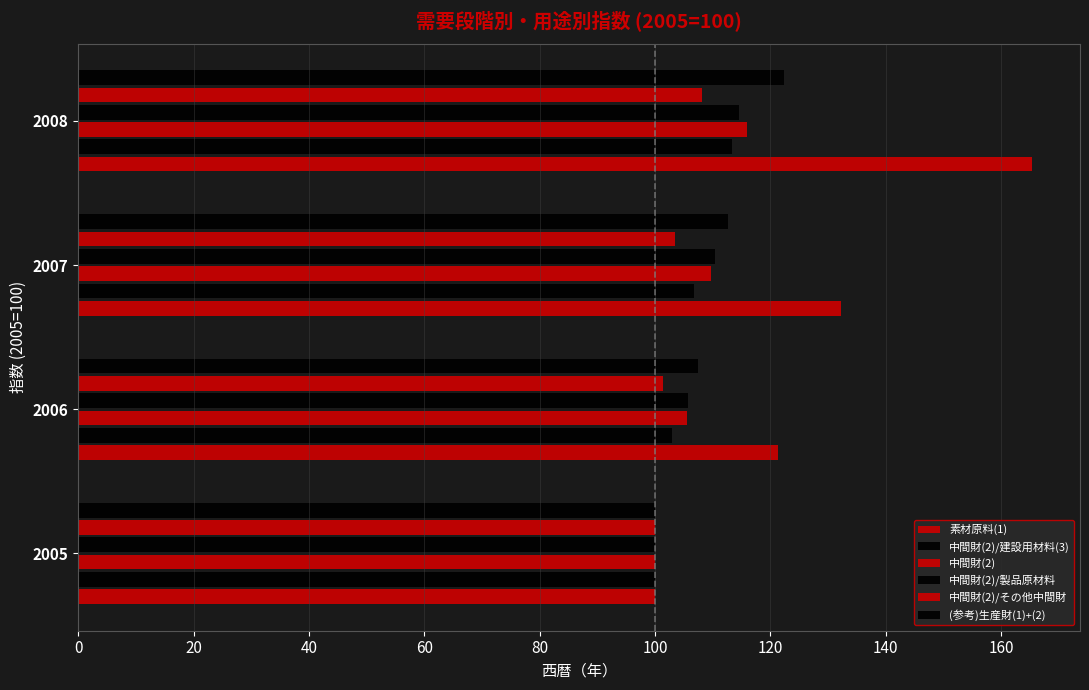

Count the number of data series in this chart.

6